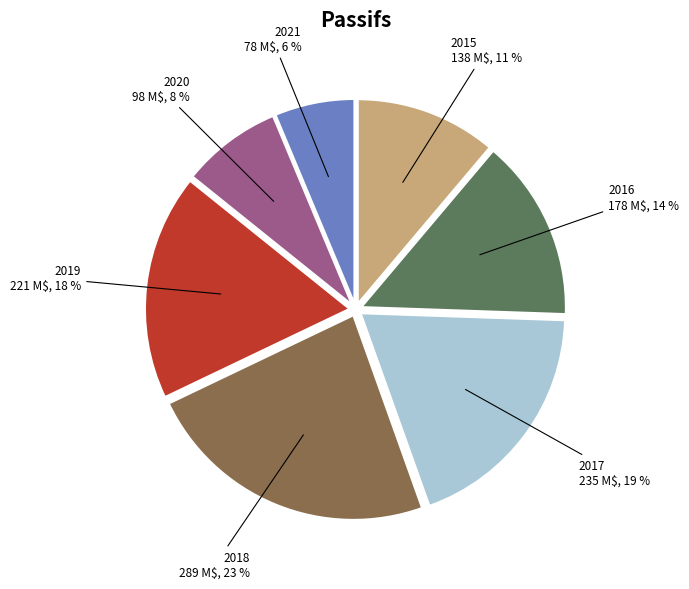

What percentage is the 2016 178 M$, 14 % slice, to the nearest percent?

14%